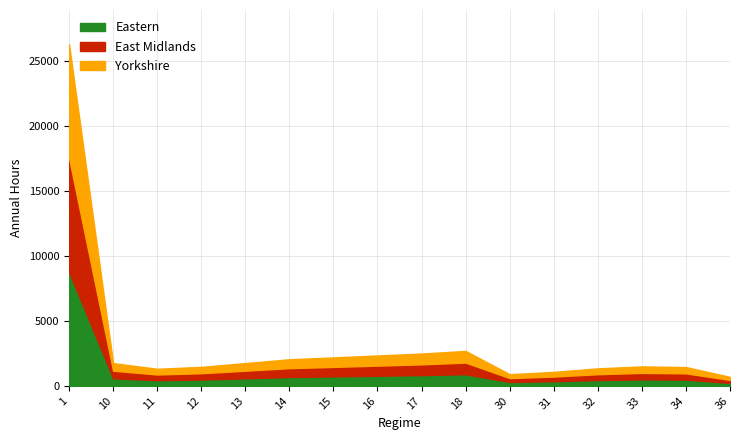

What is the difference between the maximum and minimum values in the Eastern series?

8535